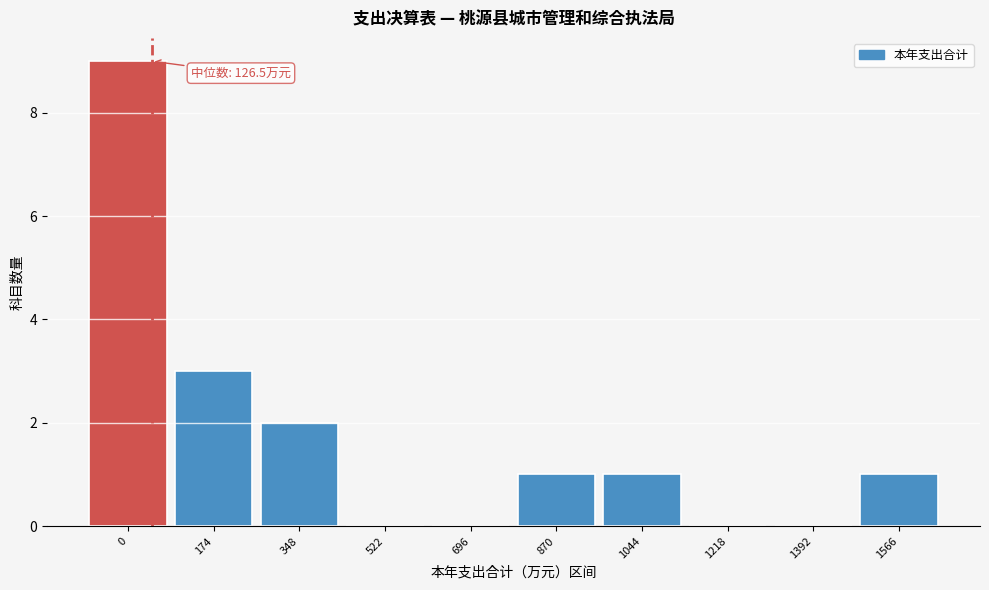

Reading left to right, what are all the values shown in this chart?

0=9	174=3	348=2	522=0	696=0	870=1	1044=1	1218=0	1392=0	1566=1